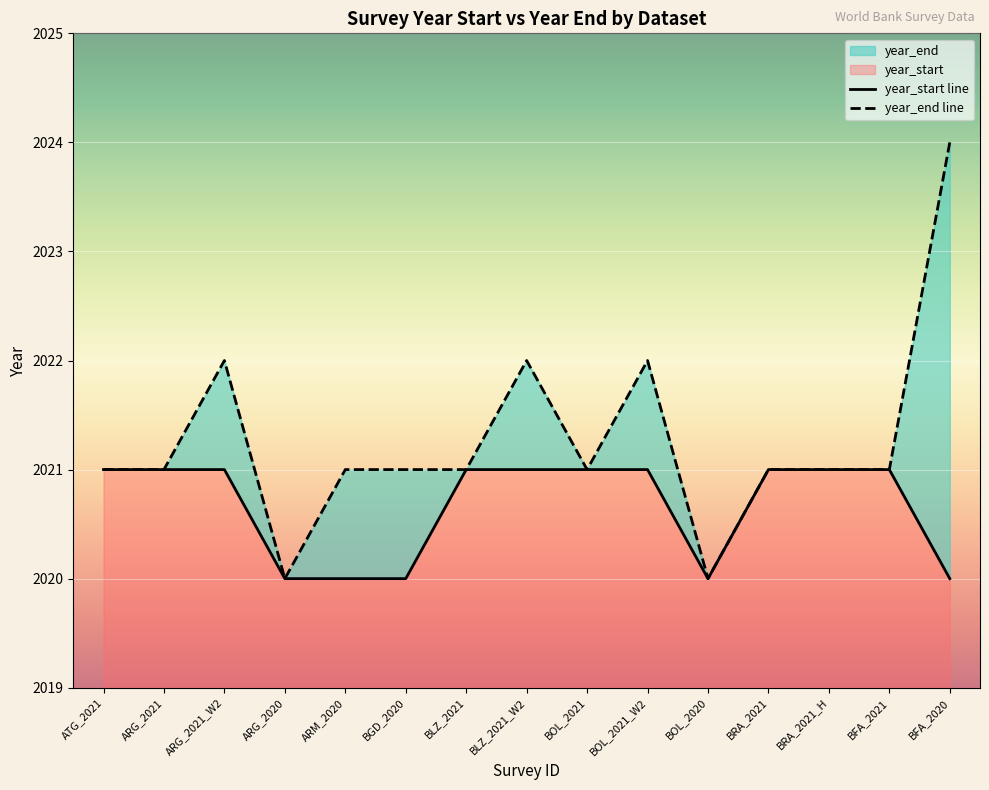

Count the number of data series in this chart.

2